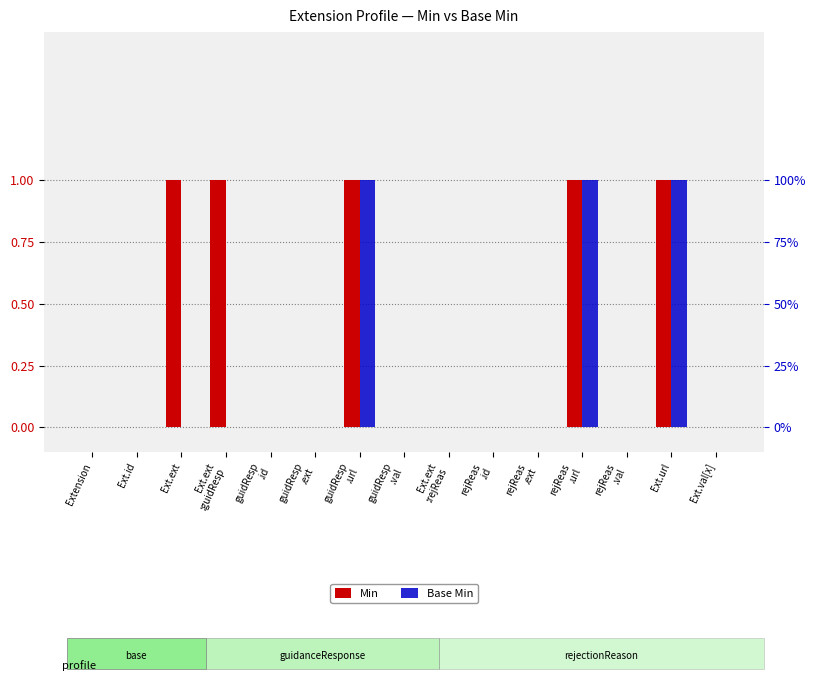

What position from the right is Ext.id?

14